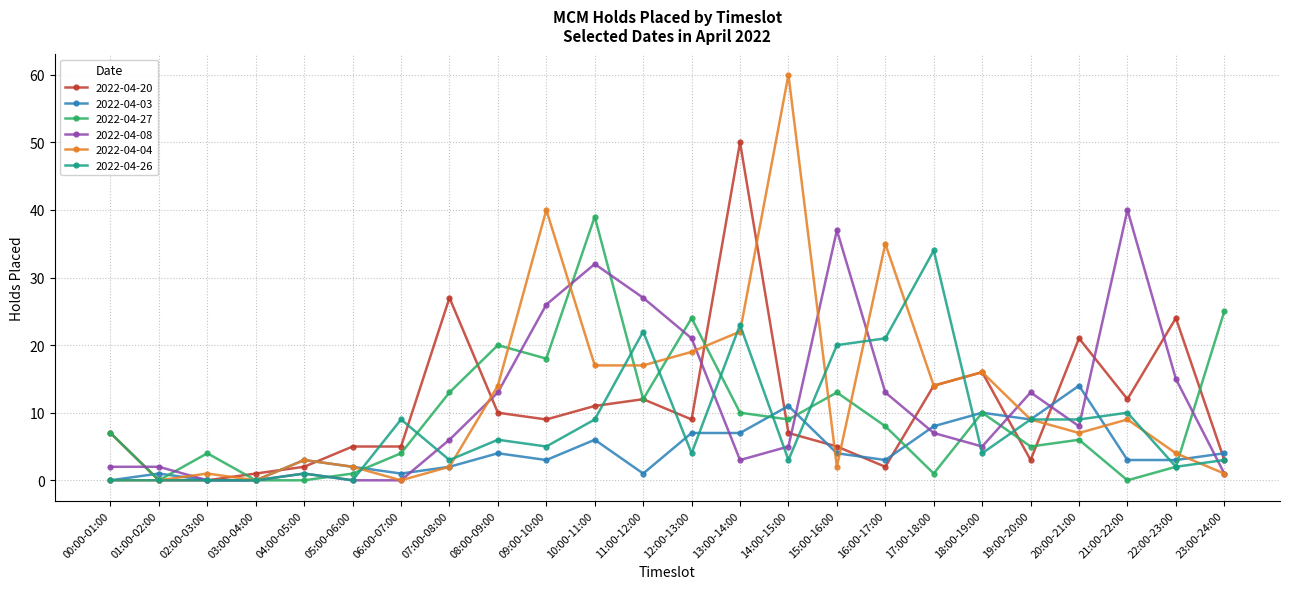

Reading right to left, extract all data points from this chart.

2022-04-20: 23:00-24:00=3	22:00-23:00=24	21:00-22:00=12	20:00-21:00=21	19:00-20:00=3	18:00-19:00=16	17:00-18:00=14	16:00-17:00=2	15:00-16:00=5	14:00-15:00=7	13:00-14:00=50	12:00-13:00=9	11:00-12:00=12	10:00-11:00=11	09:00-10:00=9	08:00-09:00=10	07:00-08:00=27	06:00-07:00=5	05:00-06:00=5	04:00-05:00=2	03:00-04:00=1	02:00-03:00=0	01:00-02:00=0	00:00-01:00=7
2022-04-03: 23:00-24:00=4	22:00-23:00=3	21:00-22:00=3	20:00-21:00=14	19:00-20:00=9	18:00-19:00=10	17:00-18:00=8	16:00-17:00=3	15:00-16:00=4	14:00-15:00=11	13:00-14:00=7	12:00-13:00=7	11:00-12:00=1	10:00-11:00=6	09:00-10:00=3	08:00-09:00=4	07:00-08:00=2	06:00-07:00=1	05:00-06:00=2	04:00-05:00=3	03:00-04:00=0	02:00-03:00=0	01:00-02:00=1	00:00-01:00=0
2022-04-27: 23:00-24:00=25	22:00-23:00=2	21:00-22:00=0	20:00-21:00=6	19:00-20:00=5	18:00-19:00=10	17:00-18:00=1	16:00-17:00=8	15:00-16:00=13	14:00-15:00=9	13:00-14:00=10	12:00-13:00=24	11:00-12:00=12	10:00-11:00=39	09:00-10:00=18	08:00-09:00=20	07:00-08:00=13	06:00-07:00=4	05:00-06:00=1	04:00-05:00=0	03:00-04:00=0	02:00-03:00=4	01:00-02:00=0	00:00-01:00=7
2022-04-08: 23:00-24:00=1	22:00-23:00=15	21:00-22:00=40	20:00-21:00=8	19:00-20:00=13	18:00-19:00=5	17:00-18:00=7	16:00-17:00=13	15:00-16:00=37	14:00-15:00=5	13:00-14:00=3	12:00-13:00=21	11:00-12:00=27	10:00-11:00=32	09:00-10:00=26	08:00-09:00=13	07:00-08:00=6	06:00-07:00=0	05:00-06:00=0	04:00-05:00=1	03:00-04:00=0	02:00-03:00=0	01:00-02:00=2	00:00-01:00=2
2022-04-04: 23:00-24:00=1	22:00-23:00=4	21:00-22:00=9	20:00-21:00=7	19:00-20:00=9	18:00-19:00=16	17:00-18:00=14	16:00-17:00=35	15:00-16:00=2	14:00-15:00=60	13:00-14:00=22	12:00-13:00=19	11:00-12:00=17	10:00-11:00=17	09:00-10:00=40	08:00-09:00=14	07:00-08:00=2	06:00-07:00=0	05:00-06:00=2	04:00-05:00=3	03:00-04:00=0	02:00-03:00=1	01:00-02:00=0	00:00-01:00=0
2022-04-26: 23:00-24:00=3	22:00-23:00=2	21:00-22:00=10	20:00-21:00=9	19:00-20:00=9	18:00-19:00=4	17:00-18:00=34	16:00-17:00=21	15:00-16:00=20	14:00-15:00=3	13:00-14:00=23	12:00-13:00=4	11:00-12:00=22	10:00-11:00=9	09:00-10:00=5	08:00-09:00=6	07:00-08:00=3	06:00-07:00=9	05:00-06:00=0	04:00-05:00=1	03:00-04:00=0	02:00-03:00=0	01:00-02:00=0	00:00-01:00=0